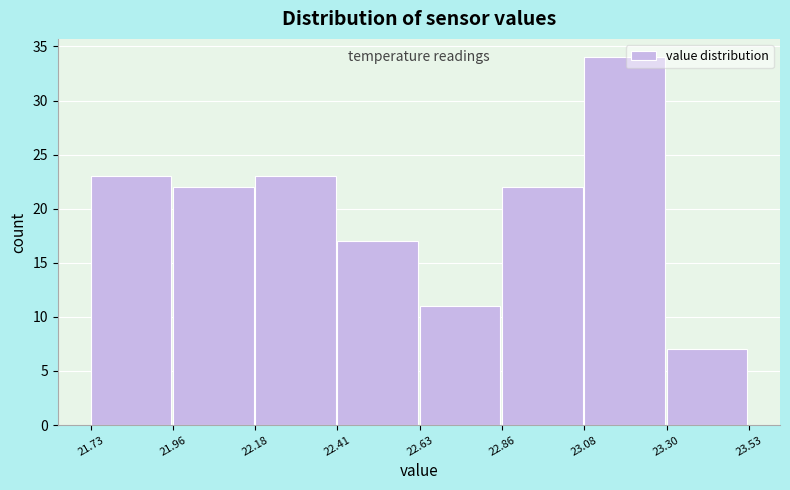

Reading left to right, transcribe this chart: for each bar, give the range it covers on the x-axis and its height. The values are not printed on the chart, so give them approximately, as read against the axis.

21.73 to 21.96: 23
21.96 to 22.18: 22
22.18 to 22.41: 23
22.41 to 22.63: 17
22.63 to 22.86: 11
22.86 to 23.08: 22
23.08 to 23.30: 34
23.30 to 23.53: 7